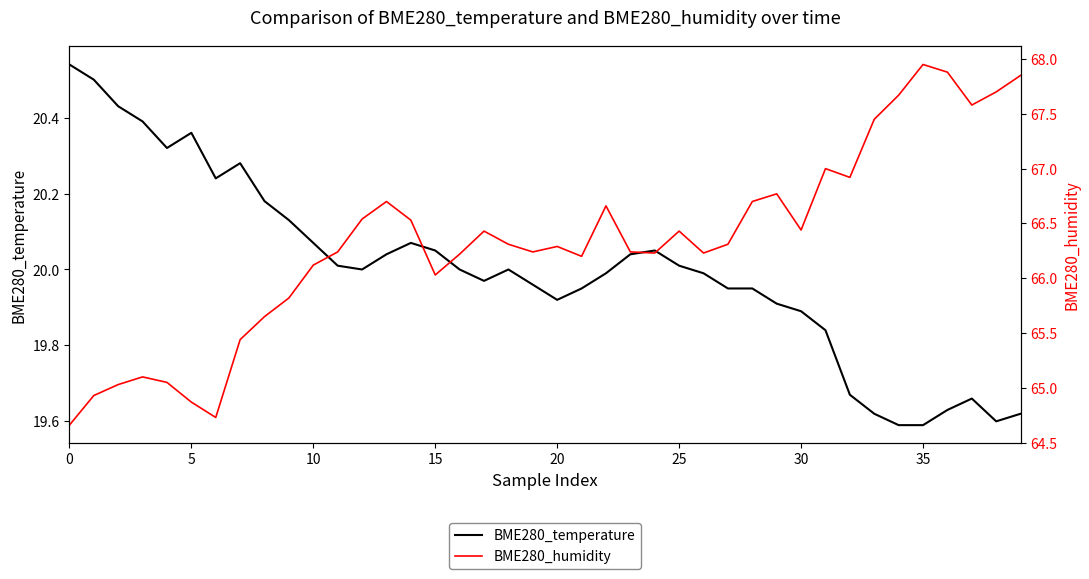

What is the difference between the highest and lowest values at 24?

46.2